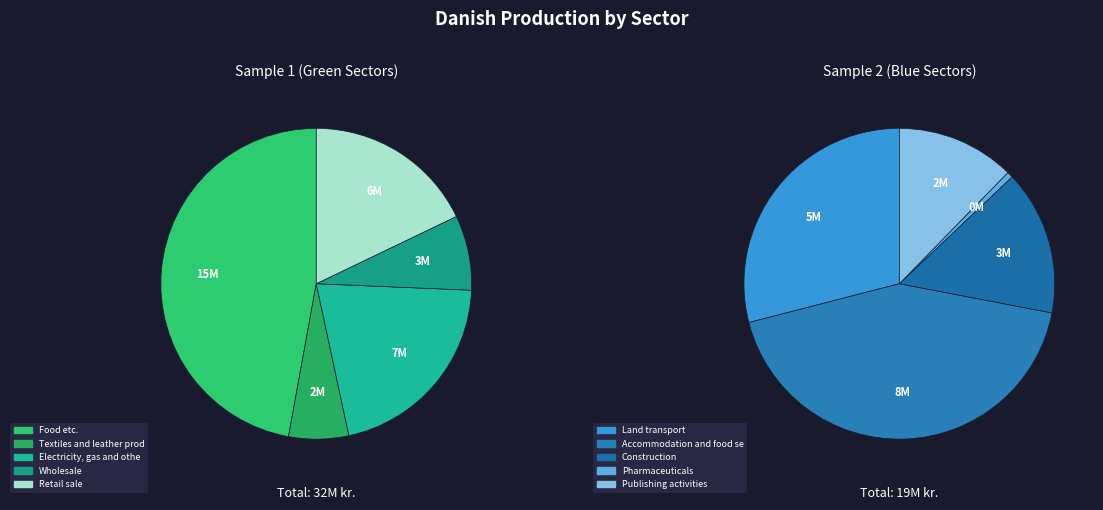

Count the number of slices in the pie.

10